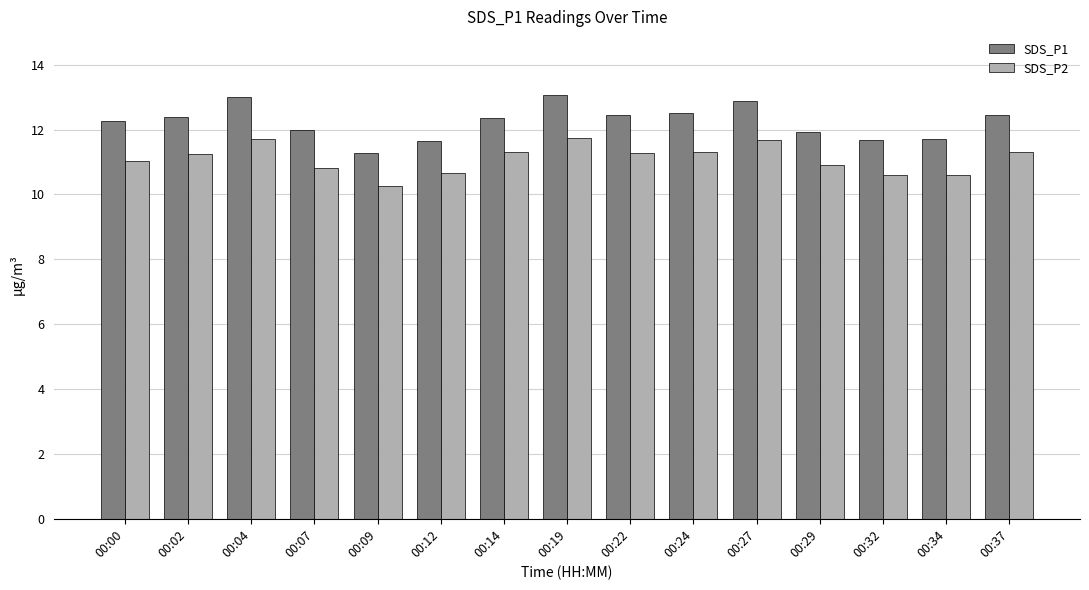

At 00:09, list the series in order from largest to smallest.

SDS_P1, SDS_P2